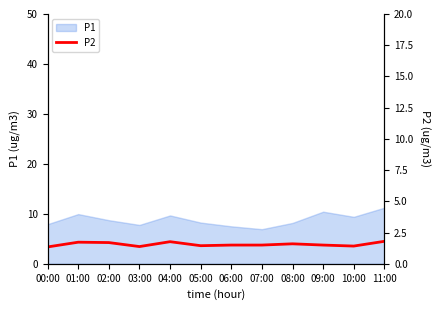

Where is the first local maximum?

01:00